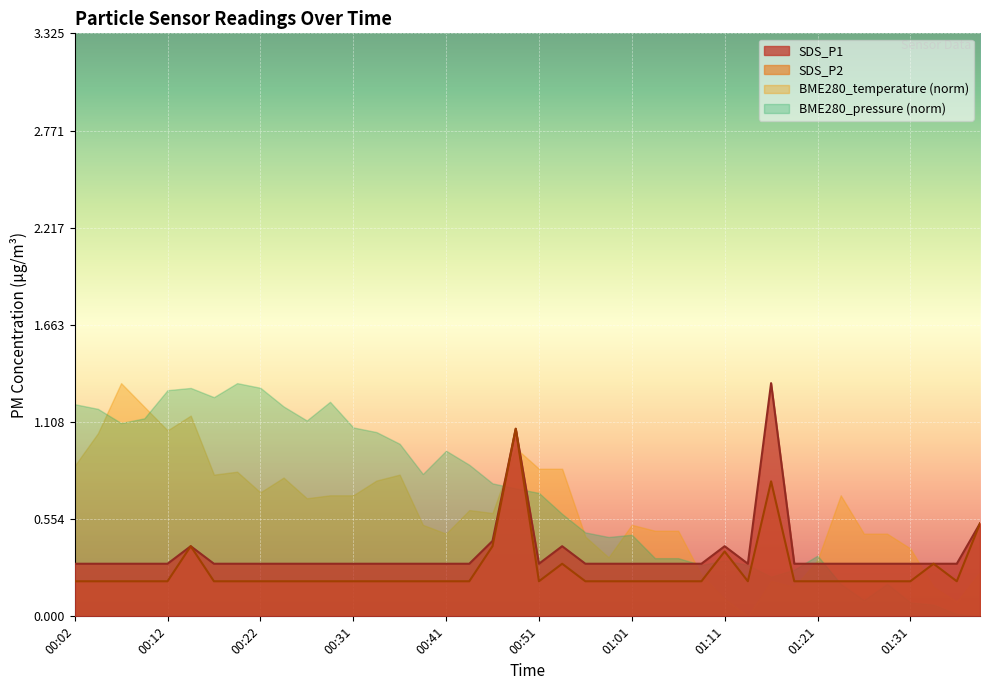

Which series changed the most between 00:51 and 01:26?

SDS_P1